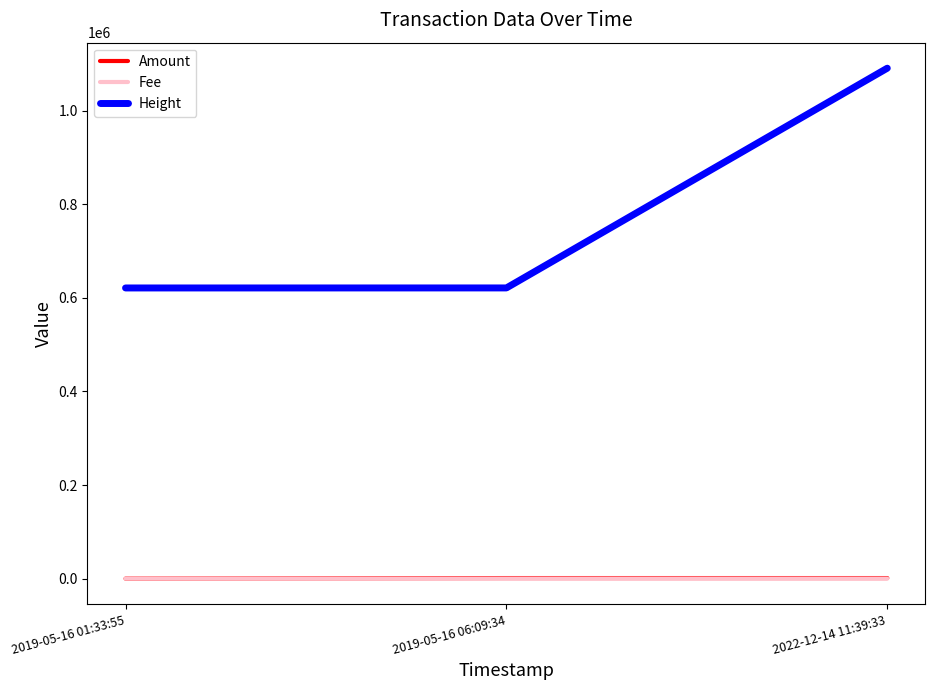

Which series changed the most between 2019-05-16 01:33:55 and 2022-12-14 11:39:33?

Height